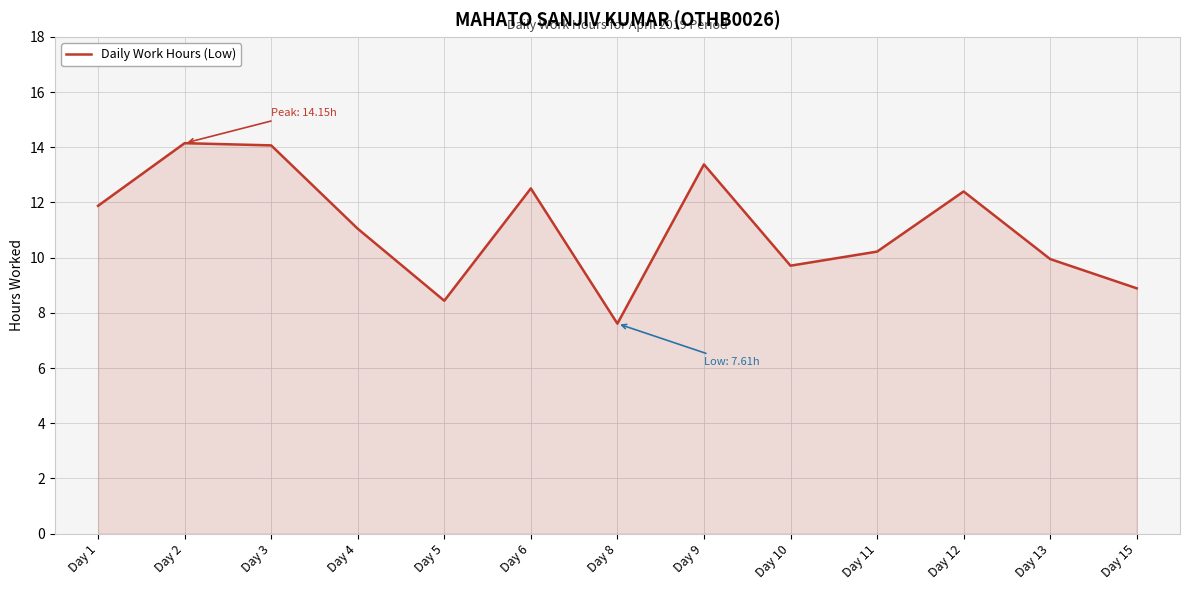

What is the difference between the values at Day 13 and Day 3?

4.1